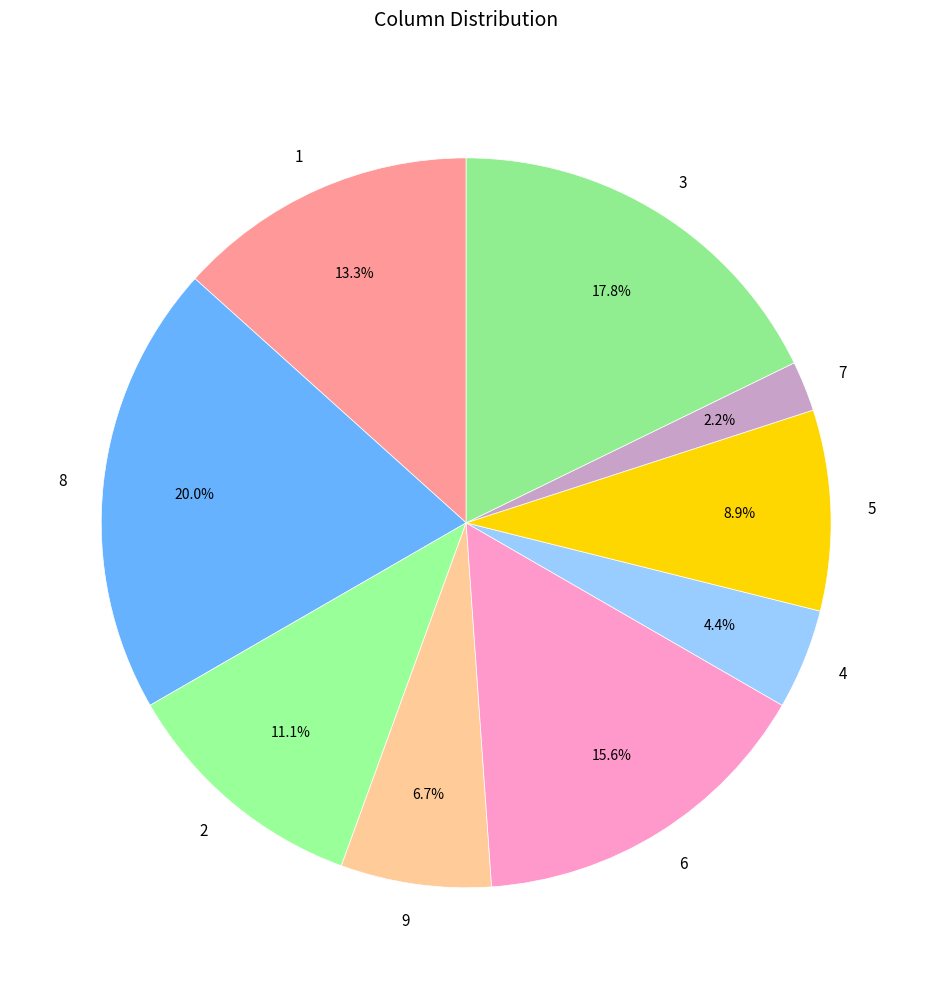

Which category has the smallest portion of the pie?

7